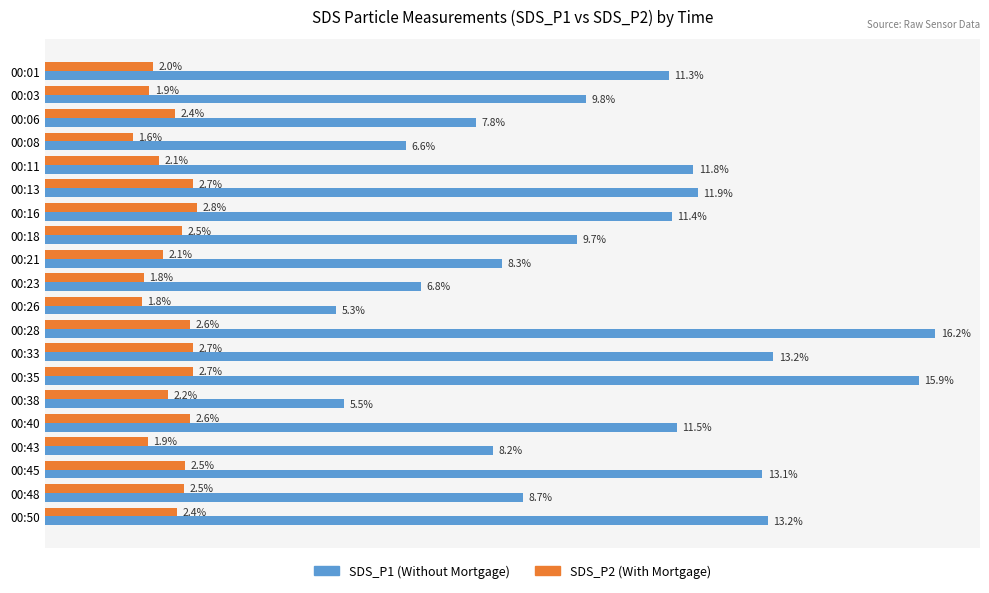

Where is SDS_P1 (Without Mortgage) nearest to the value 10?

00:03